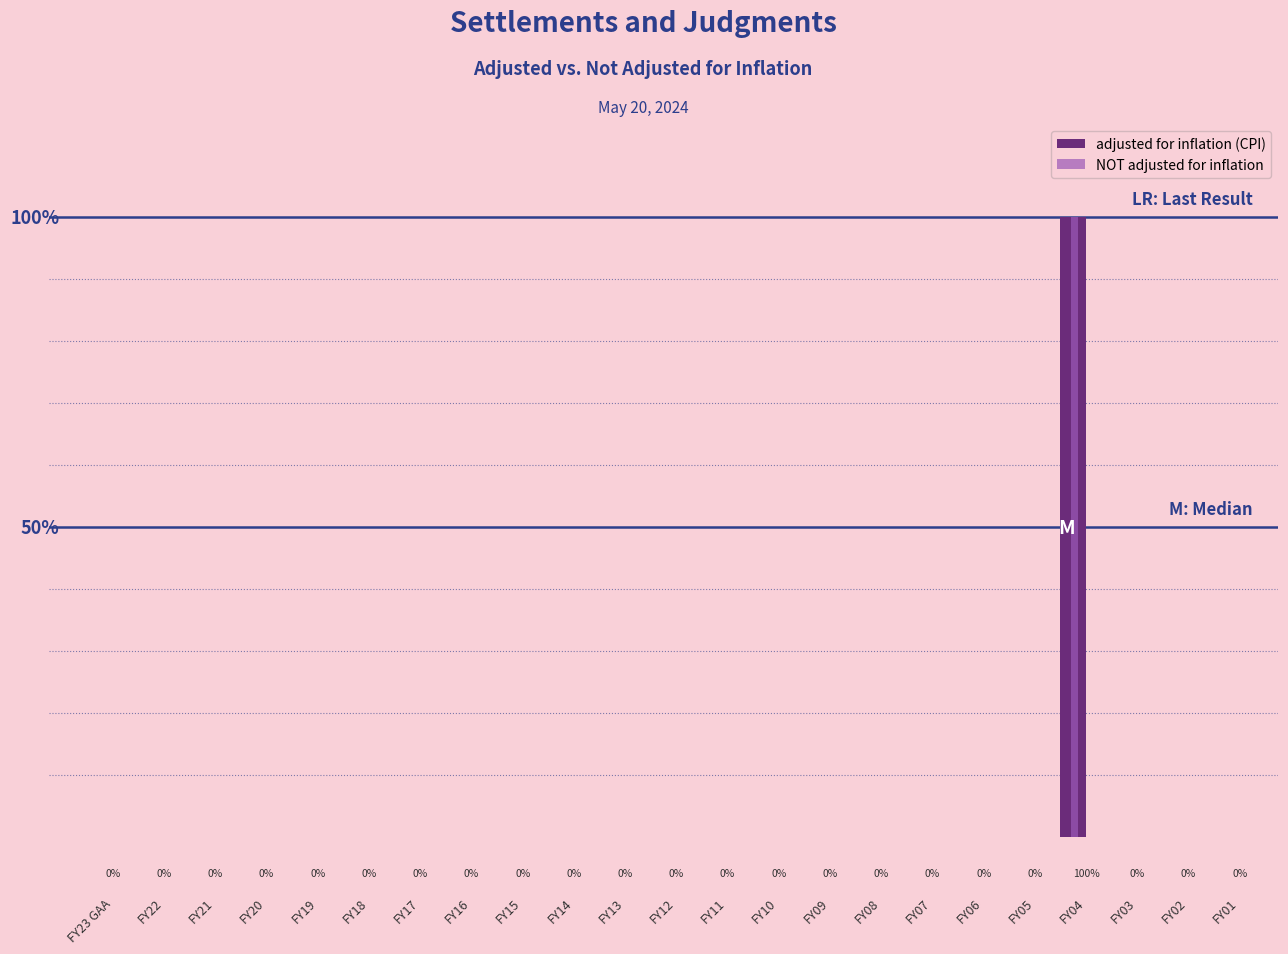

Which category has the highest value in the NOT adjusted for inflation series?

FY04